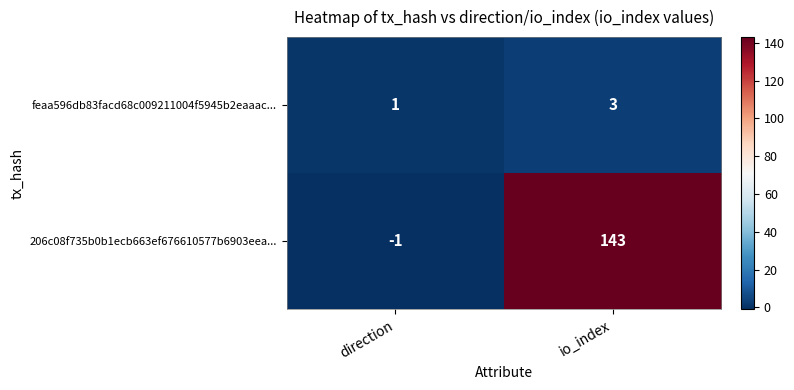

Rank the series by their maximum value, from lowest to highest.

feaa596db83facd68c009211004f5945b2eaaac..., 206c08f735b0b1ecb663ef676610577b6903eea...